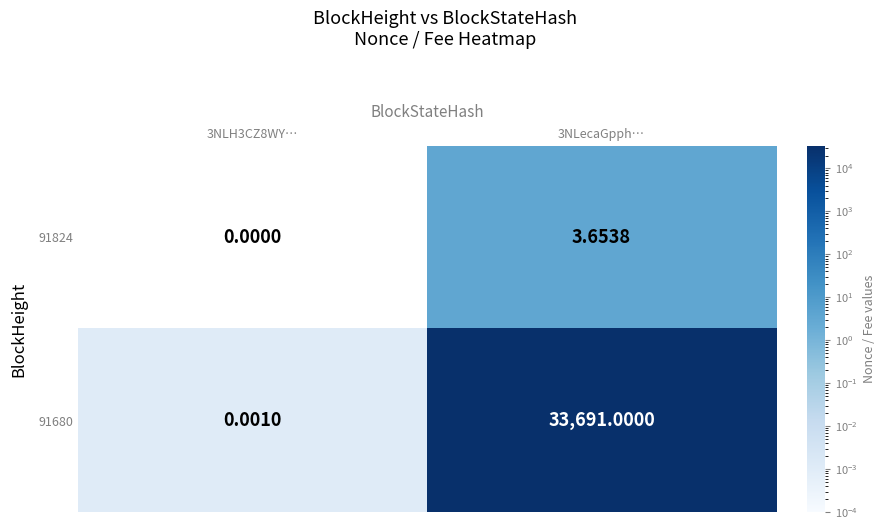

Is the value of 91824 at 3NLH3CZ8WY… greater than the value of 91680 at 3NLecaGpph…?

No